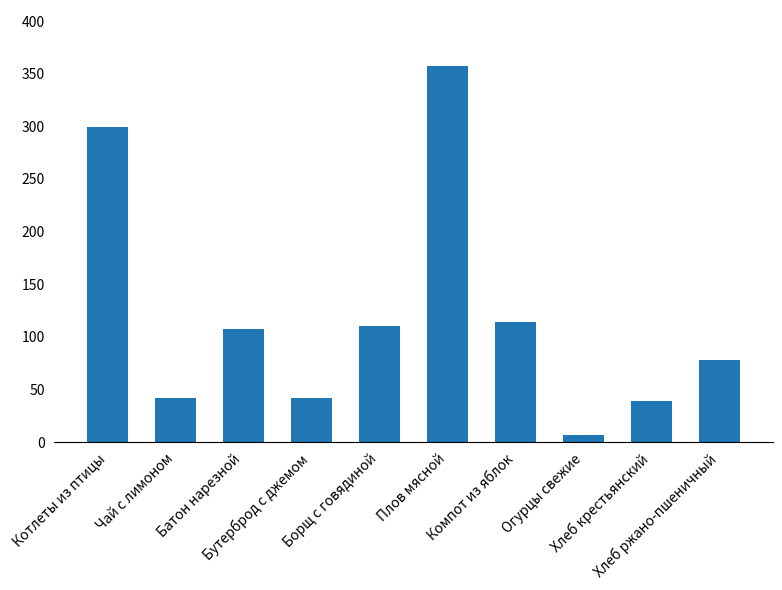

What is the change in value from Плов мясной to Компот из яблок?

-243